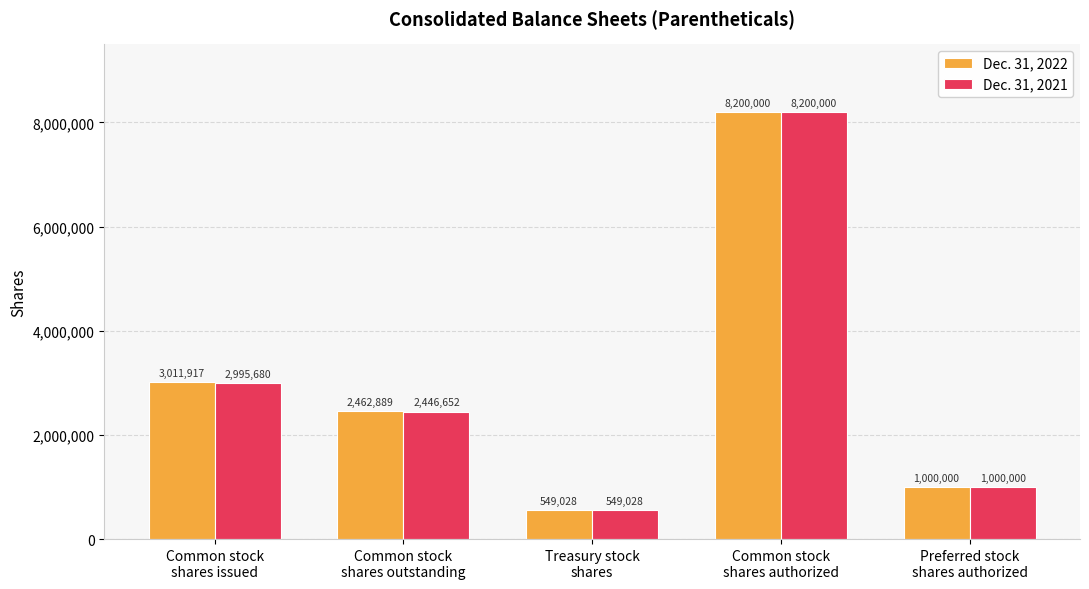

How many data points in Dec. 31, 2021 are less than 2446652?

2